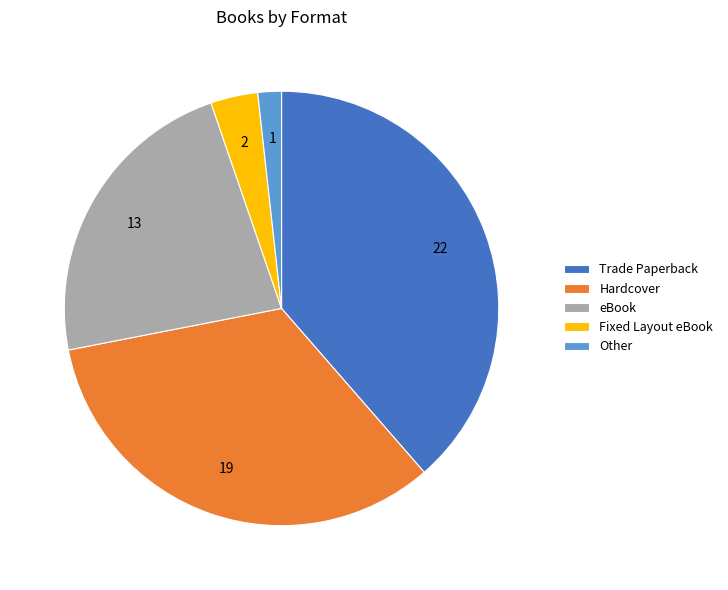

Between Hardcover and Other, which is larger?

Hardcover